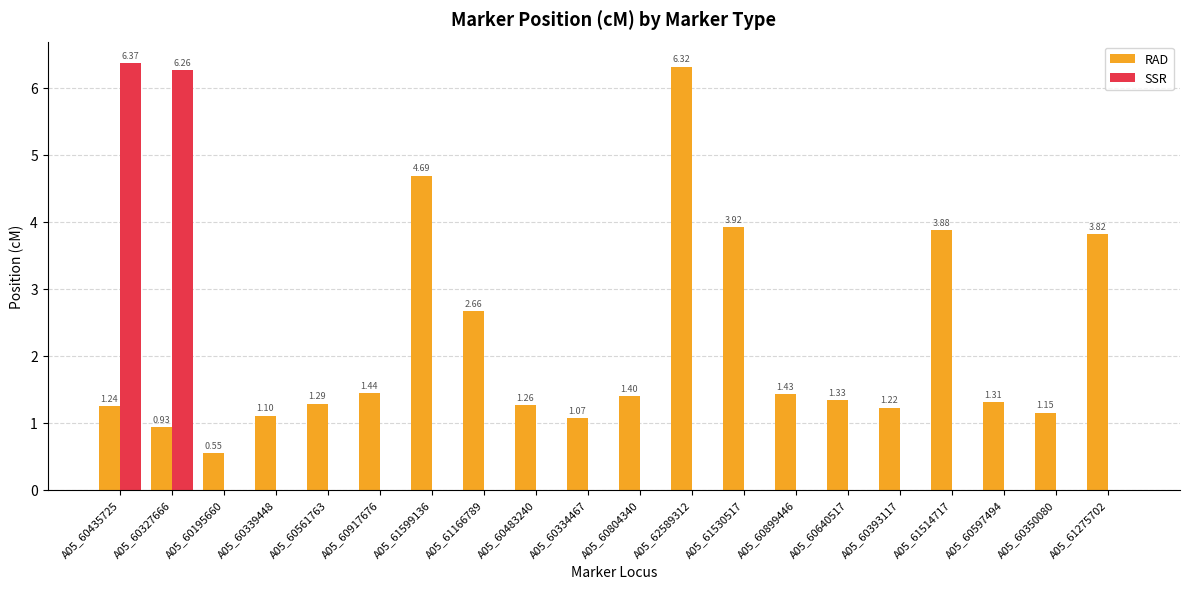

Which series changed the most between A05_60640517 and A05_60597494?

RAD